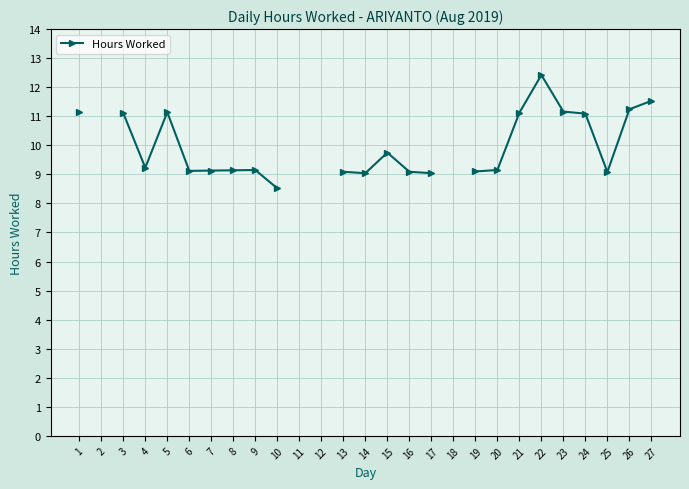

At which label is the value closest to 10?

15